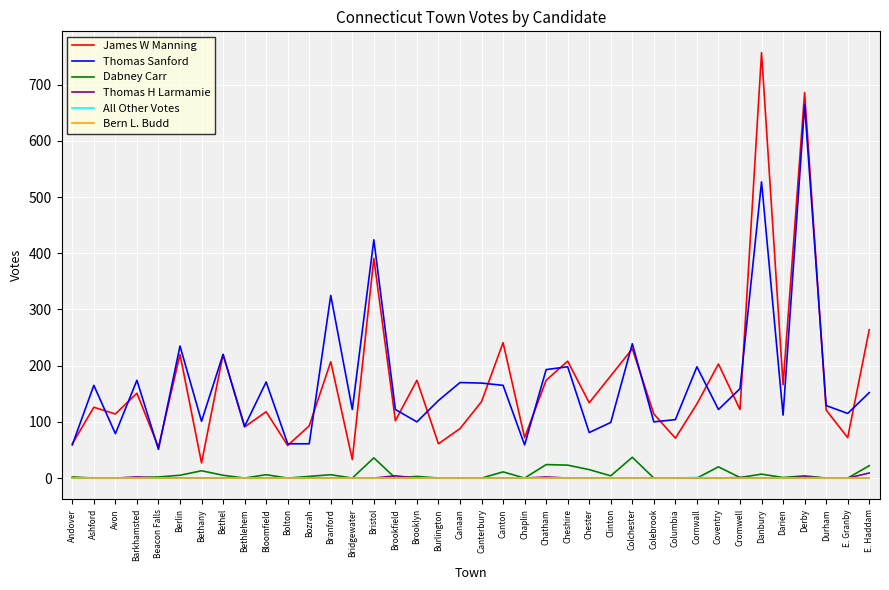

In James W Manning, how many points are lower than both neighbors (excluding endpoints)?

14